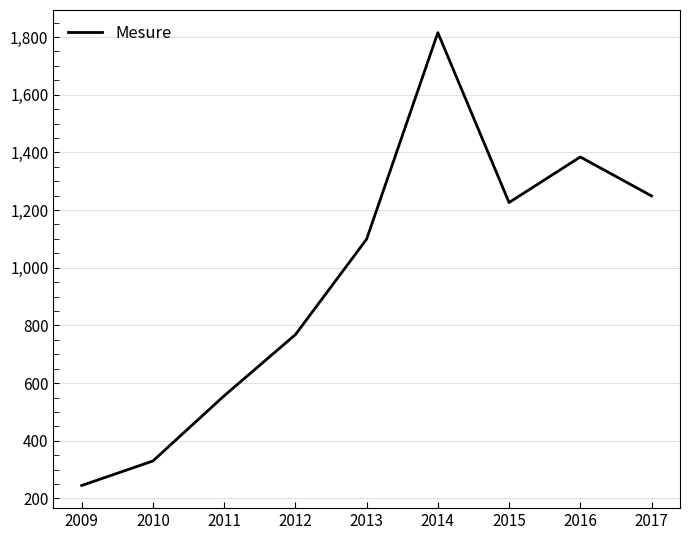

Where is the first local maximum?

2014